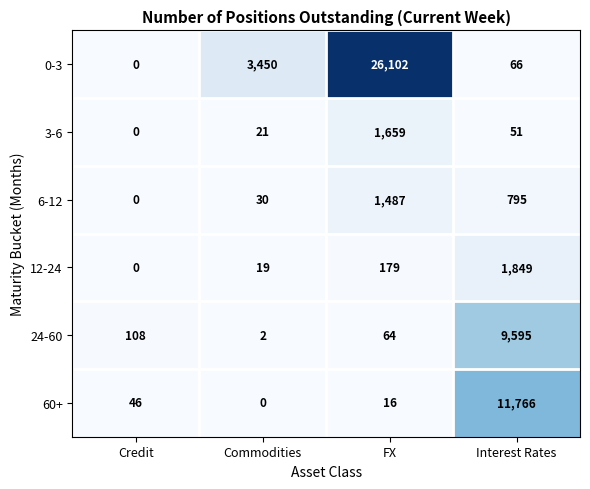

How many series are shown in this chart?

6